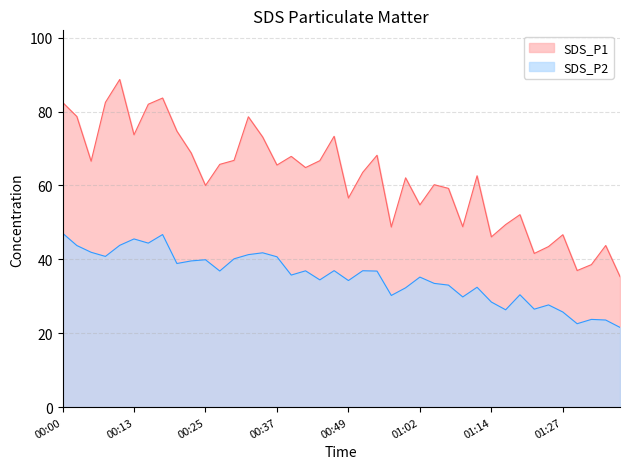

Reading left to right, extract all data points from this chart.

SDS_P1: 82.5	78.7	66.6	82.5	88.7	73.7	82.0	83.7	74.7	68.8	60.0	65.7	66.8	78.6	73.1	65.5	67.9	64.8	66.7	73.3	56.6	63.5	68.2	48.8	62.1	54.8	60.2	59.2	48.8	62.6	46.1	49.4	52.1	41.6	43.5	46.7	37.0	38.6	43.8	35.3
SDS_P2: 47.1	43.8	41.9	40.8	43.8	45.5	44.4	46.7	38.9	39.6	39.9	36.9	40.1	41.3	41.8	40.7	35.8	36.9	34.5	37.0	34.3	36.9	36.8	30.2	32.3	35.2	33.5	33.0	29.8	32.5	28.4	26.4	30.4	26.5	27.7	25.8	22.6	23.8	23.6	21.6